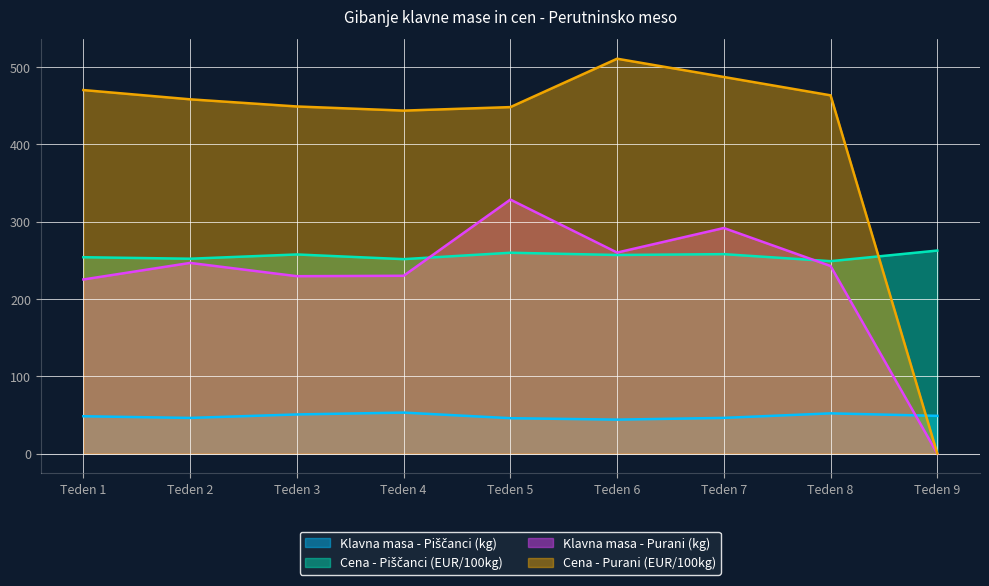

Which series has the largest total across all categories?

Cena - Purani (EUR/100kg)